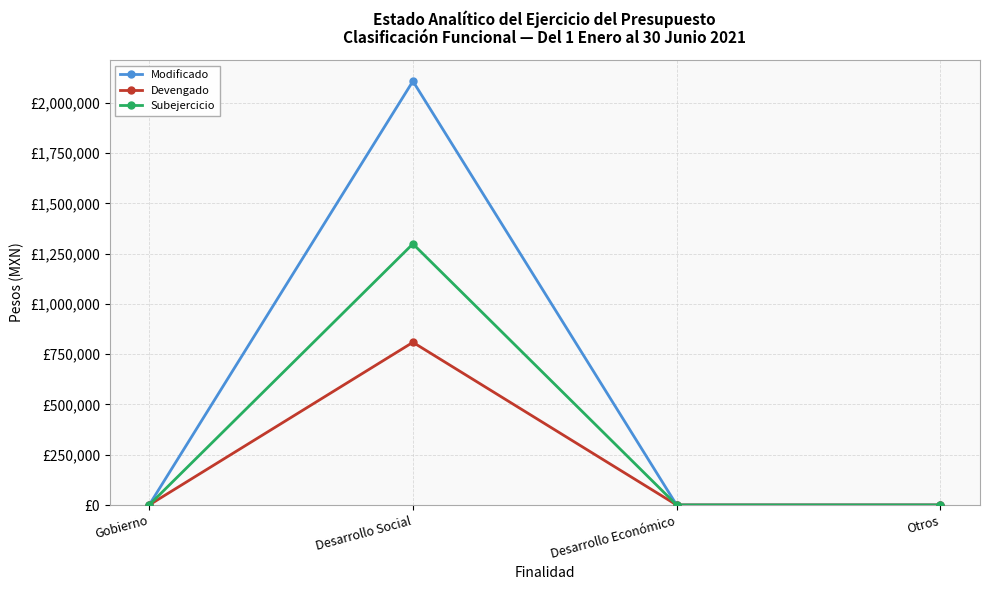

At which category does Subejercicio reach its first local peak?

Desarrollo Social